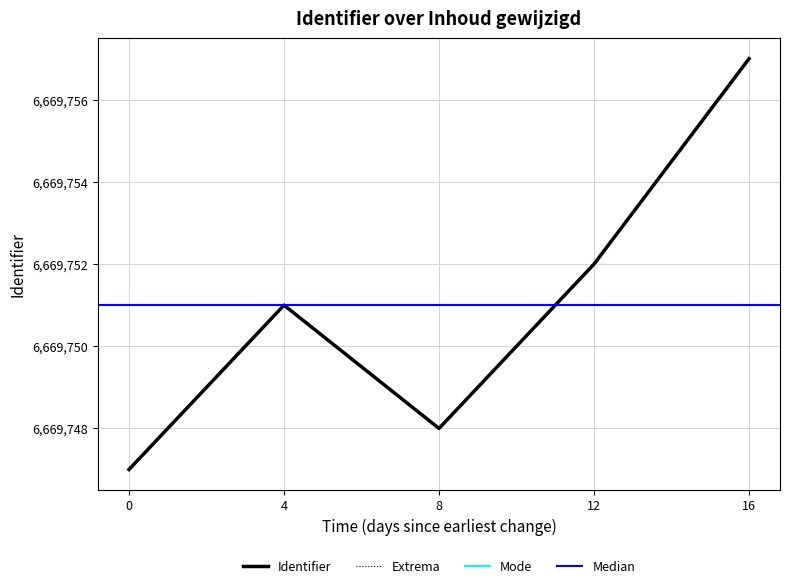

What is the maximum value shown in the chart?

6669757